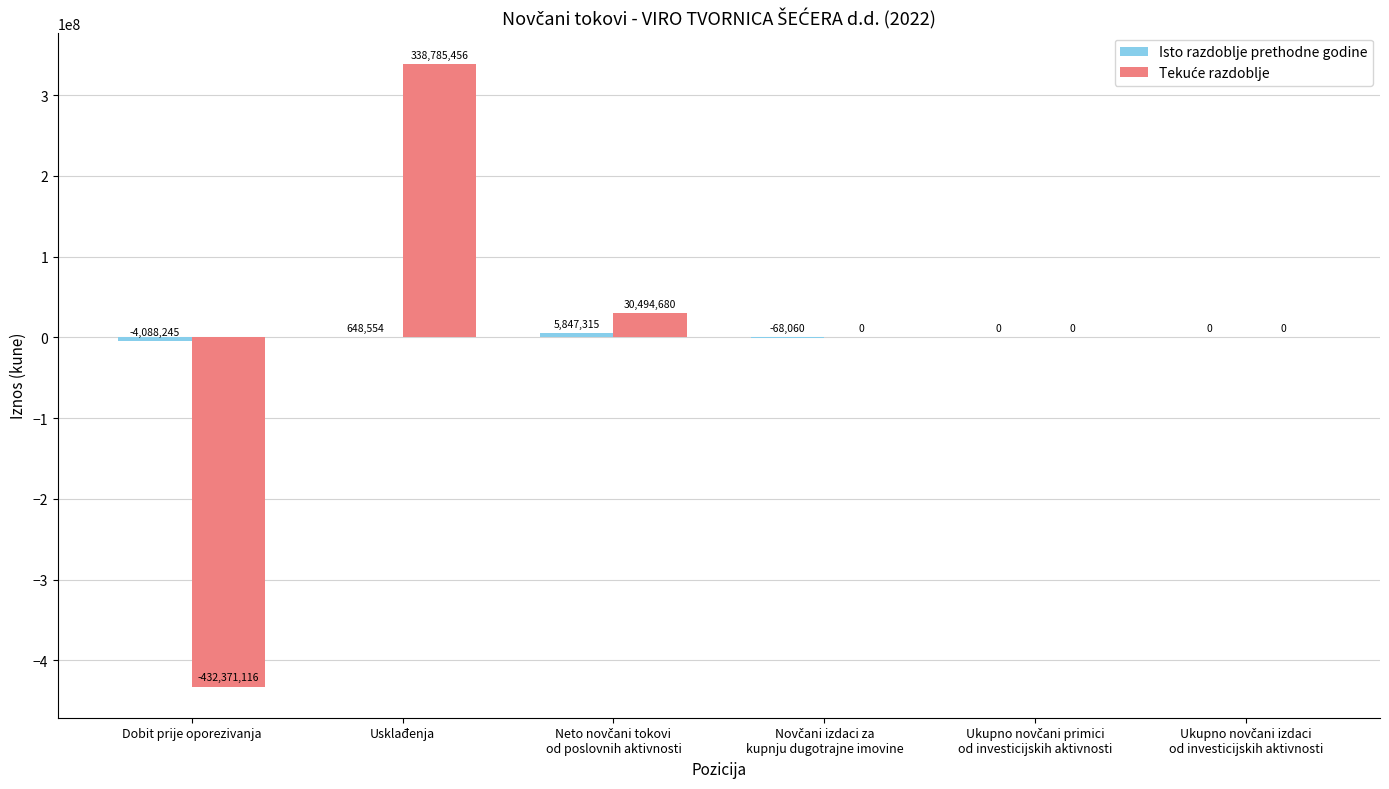

Count the number of data series in this chart.

2